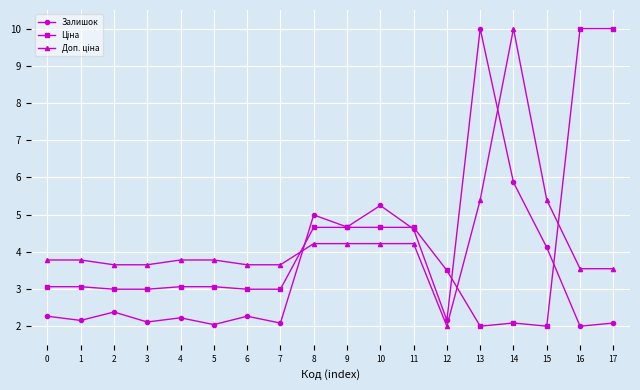

What is the sum of the Залишок values at 0 and 15?

6.4